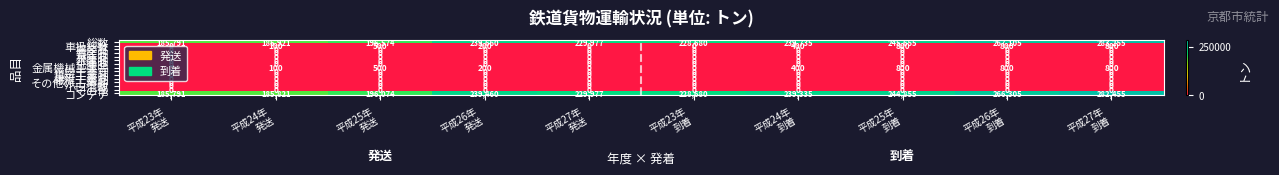

Which series has the largest total across all categories?

総数